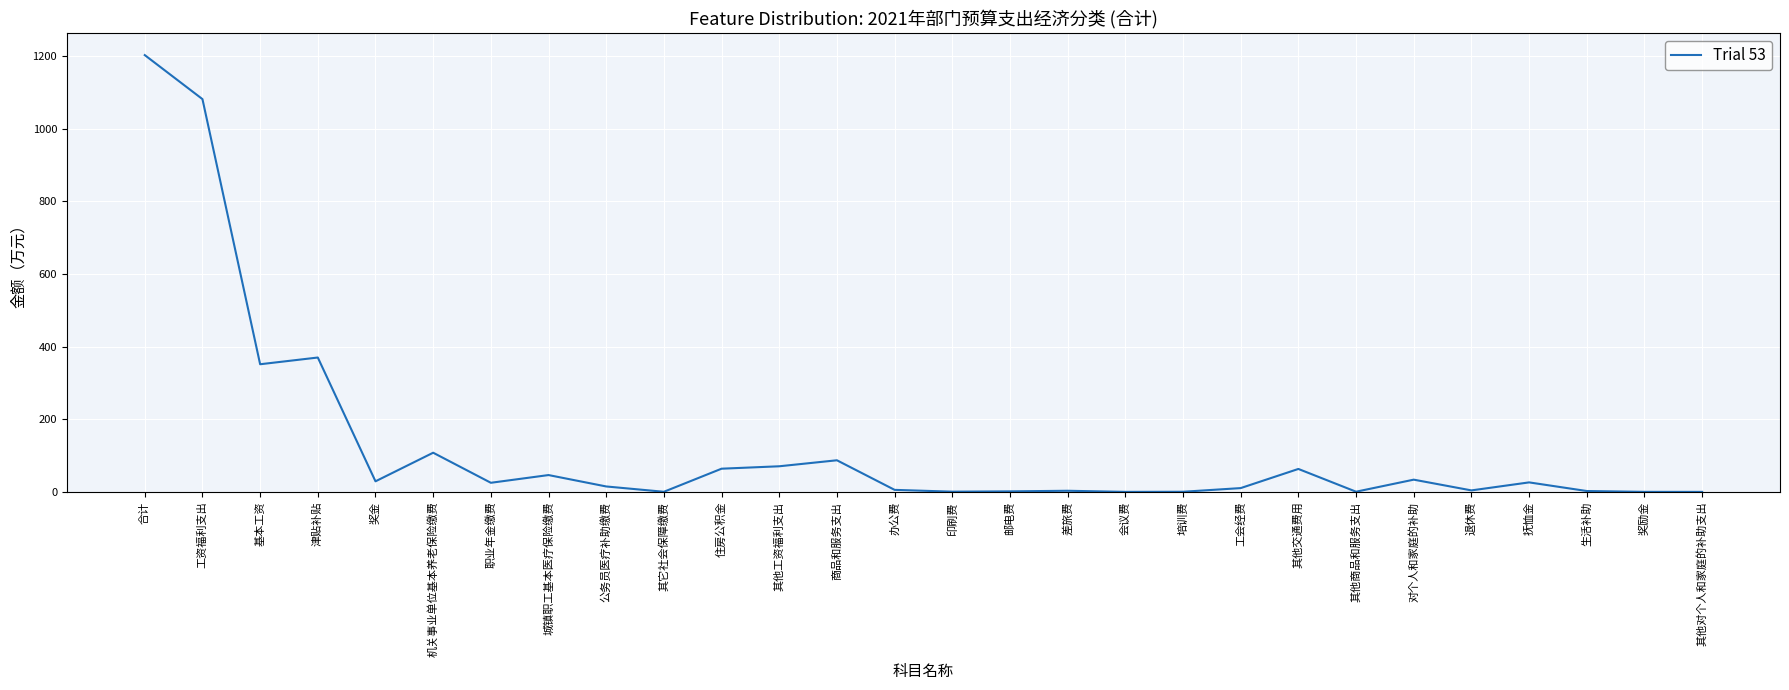

What is the difference between the maximum and minimum values?

1202.1